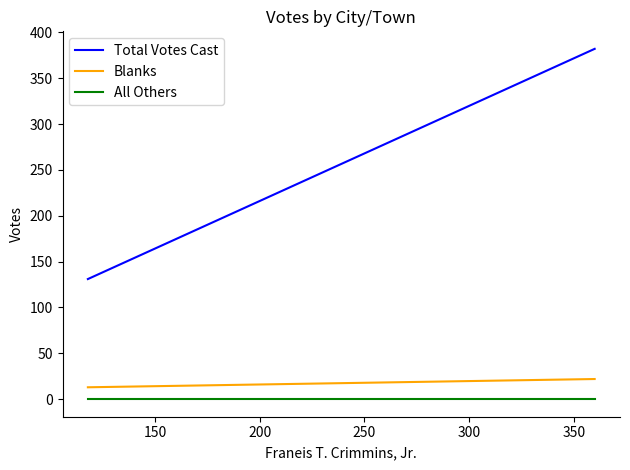

Is the value of Total Votes Cast at 150 greater than the value of Blanks at 100?

Yes